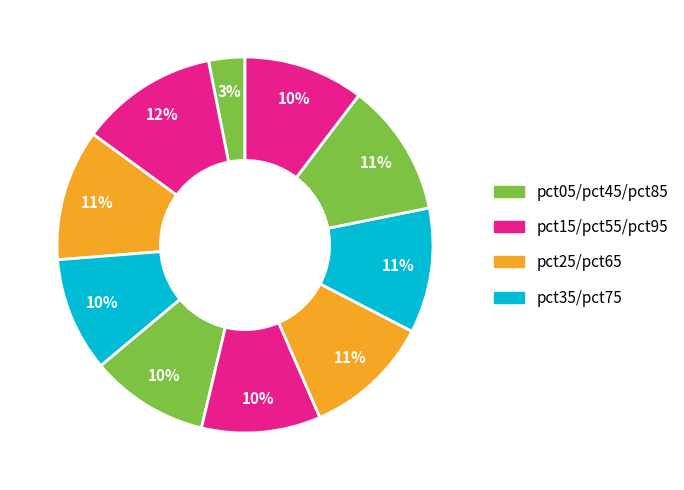

To the nearest percent, what is the average slice percentage?

10%